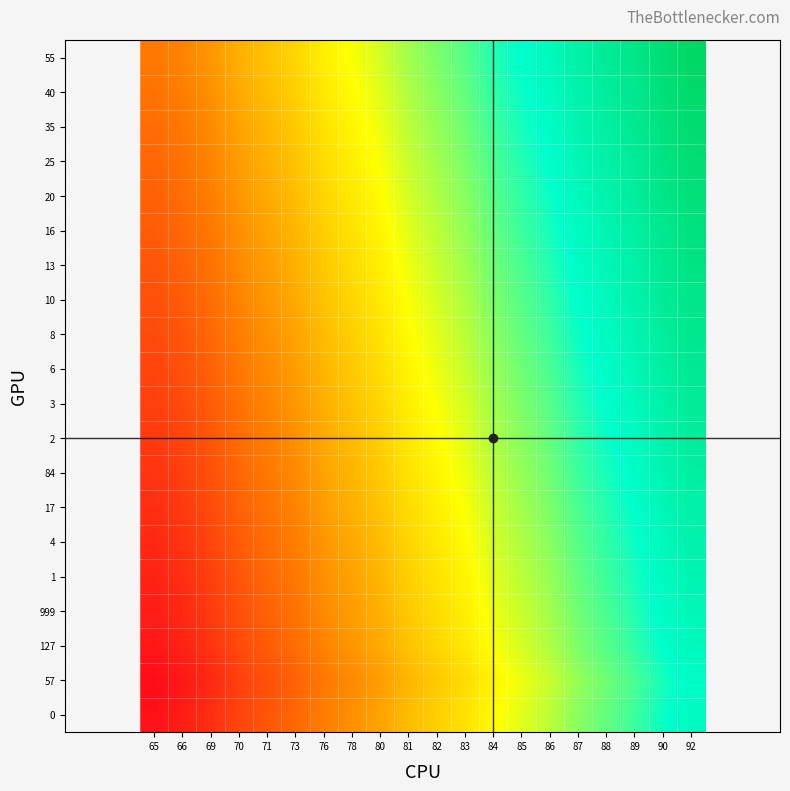

Reading left to right, what are all the values shown in this chart?

0: 65=3	66=5	69=8	70=12	71=15	73=18	76=22	78=25	80=28	81=32	82=35	83=38	84=42	85=45	86=48	87=52	88=55	89=58	90=62	92=65
57: 65=2	66=4	69=7	70=11	71=14	73=17	76=21	78=24	80=27	81=31	82=34	83=37	84=41	85=44	86=47	87=51	88=54	89=57	90=61	92=64
127: 65=4	66=6	69=9	70=13	71=16	73=19	76=23	78=26	80=29	81=33	82=36	83=39	84=43	85=46	86=49	87=53	88=56	89=59	90=63	92=66
999: 65=5	66=7	69=10	70=14	71=17	73=20	76=24	78=27	80=30	81=34	82=37	83=40	84=44	85=47	86=50	87=54	88=57	89=60	90=64	92=67
1: 65=6	66=8	69=11	70=15	71=18	73=21	76=25	78=28	80=31	81=35	82=38	83=41	84=45	85=48	86=51	87=55	88=58	89=61	90=65	92=68
4: 65=7	66=9	69=12	70=16	71=19	73=22	76=26	78=29	80=32	81=36	82=39	83=42	84=46	85=49	86=52	87=56	88=59	89=62	90=66	92=69
17: 65=8	66=10	69=13	70=17	71=20	73=23	76=27	78=30	80=33	81=37	82=40	83=43	84=47	85=50	86=53	87=57	88=60	89=63	90=67	92=70
84: 65=9	66=11	69=14	70=18	71=21	73=24	76=28	78=31	80=34	81=38	82=41	83=44	84=48	85=51	86=54	87=58	88=61	89=64	90=68	92=71
2: 65=10	66=12	69=15	70=19	71=22	73=25	76=29	78=32	80=35	81=39	82=42	83=45	84=49	85=52	86=55	87=59	88=62	89=65	90=69	92=72
3: 65=11	66=13	69=16	70=20	71=23	73=26	76=30	78=33	80=36	81=40	82=43	83=46	84=50	85=53	86=56	87=60	88=63	89=66	90=70	92=73
6: 65=12	66=14	69=17	70=21	71=24	73=27	76=31	78=34	80=37	81=41	82=44	83=47	84=51	85=54	86=57	87=61	88=64	89=67	90=71	92=74
8: 65=13	66=15	69=18	70=22	71=25	73=28	76=32	78=35	80=38	81=42	82=45	83=48	84=52	85=55	86=58	87=62	88=65	89=68	90=72	92=75
10: 65=14	66=16	69=19	70=23	71=26	73=29	76=33	78=36	80=39	81=43	82=46	83=49	84=53	85=56	86=59	87=63	88=66	89=69	90=73	92=76
13: 65=15	66=17	69=20	70=24	71=27	73=30	76=34	78=37	80=40	81=44	82=47	83=50	84=54	85=57	86=60	87=64	88=67	89=70	90=74	92=77
16: 65=16	66=18	69=21	70=25	71=28	73=31	76=35	78=38	80=41	81=45	82=48	83=51	84=55	85=58	86=61	87=65	88=68	89=71	90=75	92=78
20: 65=17	66=19	69=22	70=26	71=29	73=32	76=36	78=39	80=42	81=46	82=49	83=52	84=56	85=59	86=62	87=66	88=69	89=72	90=76	92=79
25: 65=18	66=20	69=23	70=27	71=30	73=33	76=37	78=40	80=43	81=47	82=50	83=53	84=57	85=60	86=63	87=67	88=70	89=73	90=77	92=80
35: 65=19	66=21	69=24	70=28	71=31	73=34	76=38	78=41	80=44	81=48	82=51	83=54	84=58	85=61	86=64	87=68	88=71	89=74	90=78	92=81
40: 65=20	66=22	69=25	70=29	71=32	73=35	76=39	78=42	80=45	81=49	82=52	83=55	84=59	85=62	86=65	87=69	88=72	89=75	90=79	92=82
55: 65=21	66=23	69=26	70=30	71=33	73=36	76=40	78=43	80=46	81=50	82=53	83=56	84=60	85=63	86=66	87=70	88=73	89=76	90=80	92=83